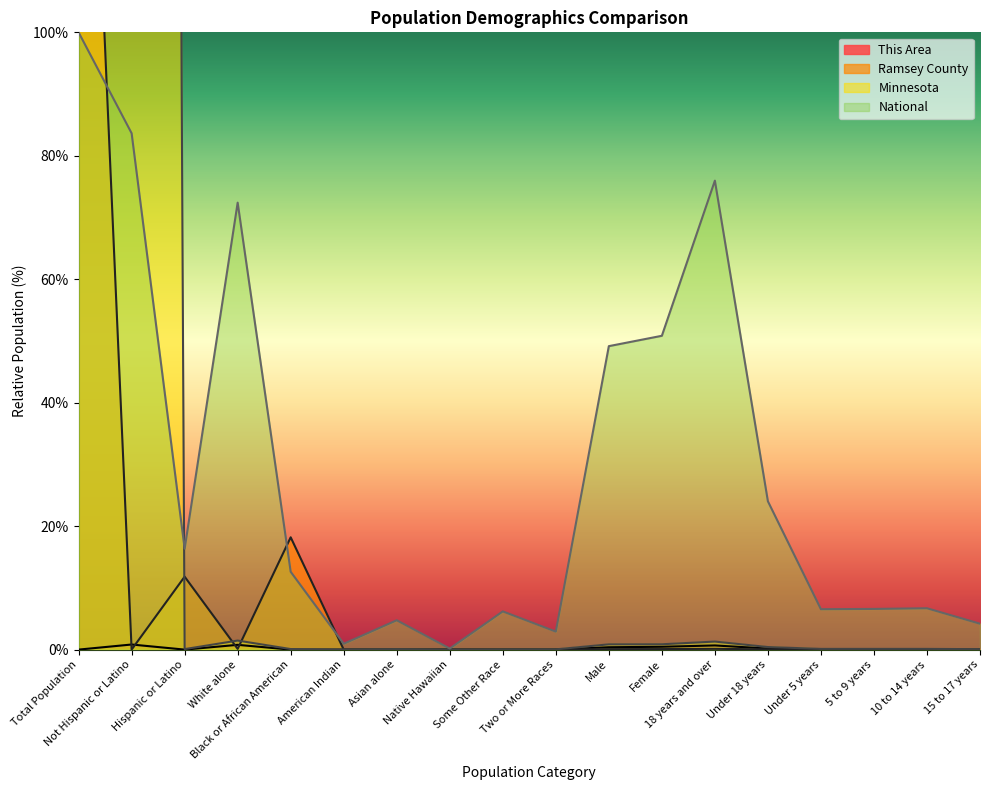

Reading left to right, what are all the values shown in this chart?

This Area: 0.0	0.8	0.0	0.8	0.0	0.0	0.0	0.0	0.0	0.0	0.4	0.5	0.7	0.2	0.0	0.0	0.0	0.0
Ramsey County: 194.8	0.0	11.8	0.1	18.2	0.0	0.0	0.0	0.0	0.0	0.1	0.1	0.1	0.0	0.0	0.0	0.0	0.0
Minnesota: 1717.9	1636.8	0.1	1.5	0.1	0.0	0.1	0.0	0.0	0.0	0.9	0.9	1.3	0.4	0.1	0.1	0.1	0.1
National: 100.0	83.7	16.3	72.4	12.6	0.9	4.8	0.2	6.2	2.9	49.2	50.8	76.0	24.0	6.5	6.6	6.7	4.2